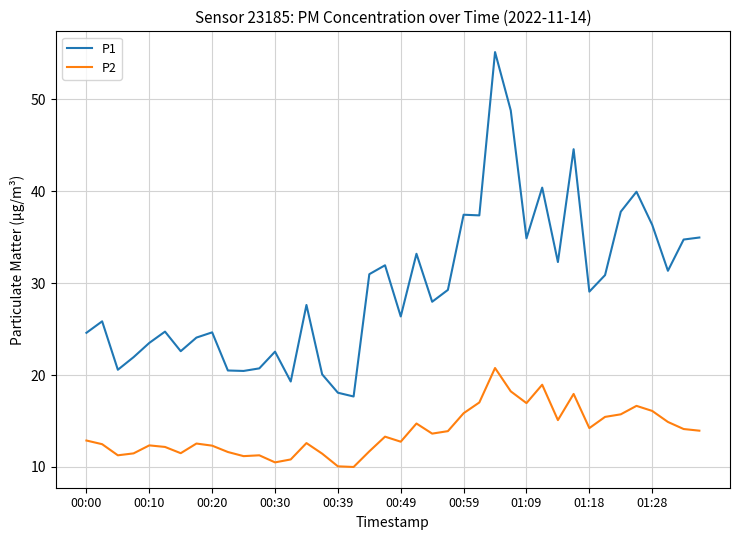

List the series in order of their peak value, highest first.

P1, P2